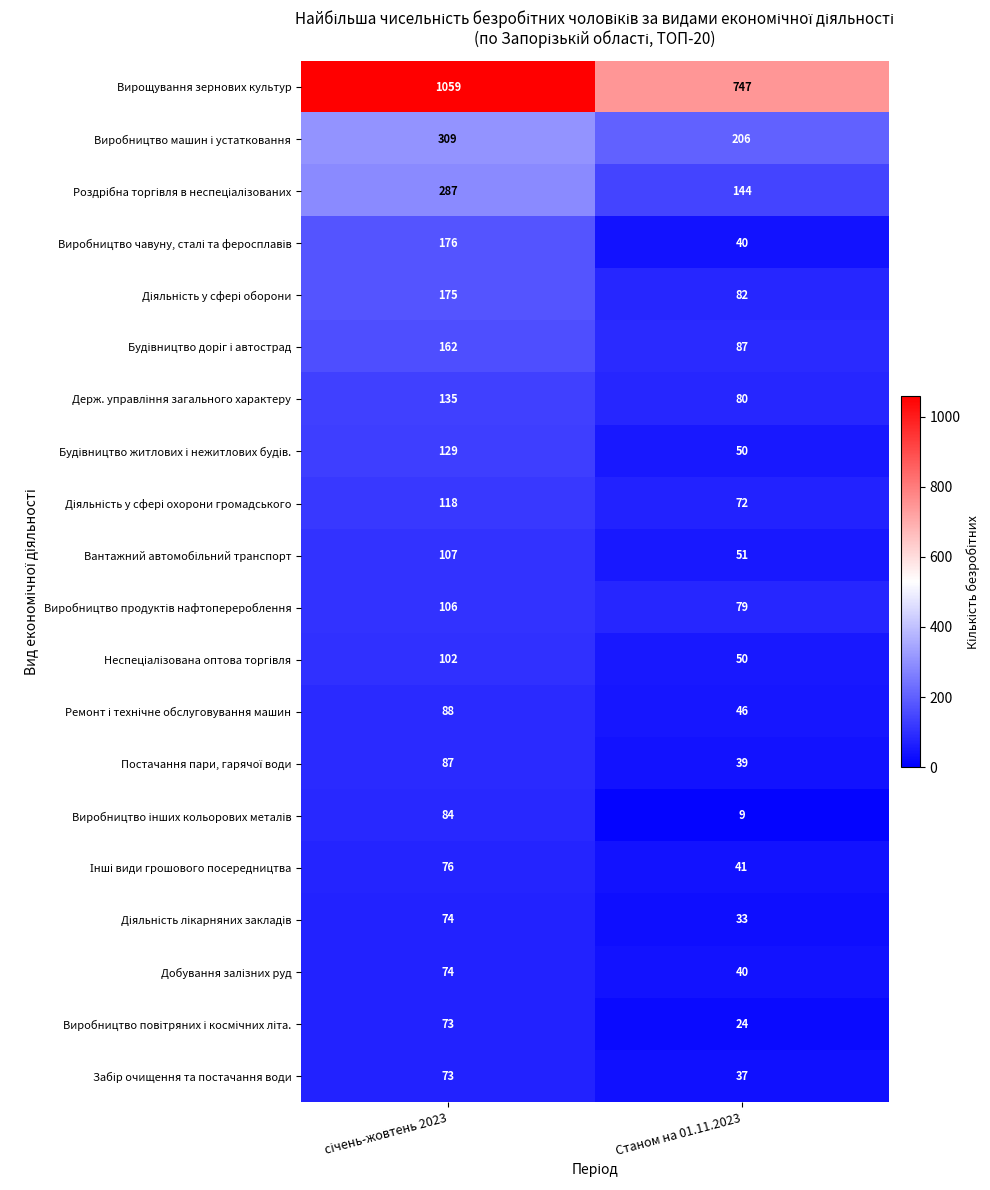

What is the total value across all series at Станом на 01.11.2023?

1957